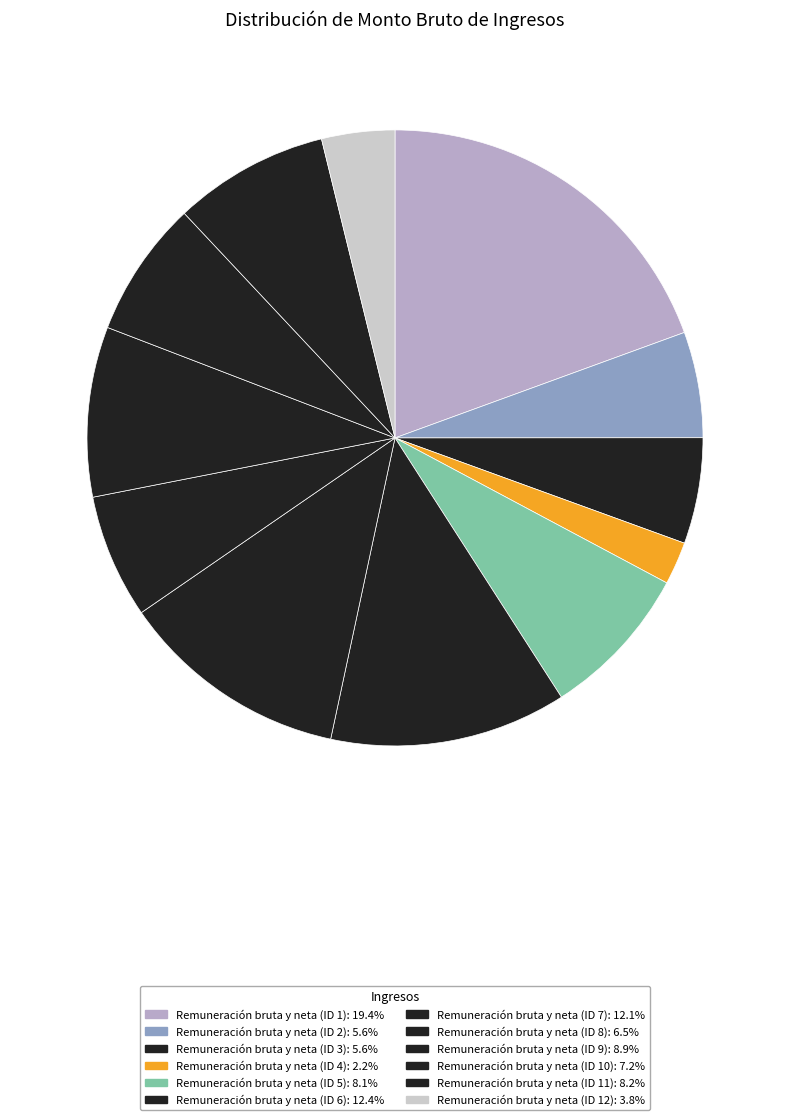

Count the number of slices in the pie.

12